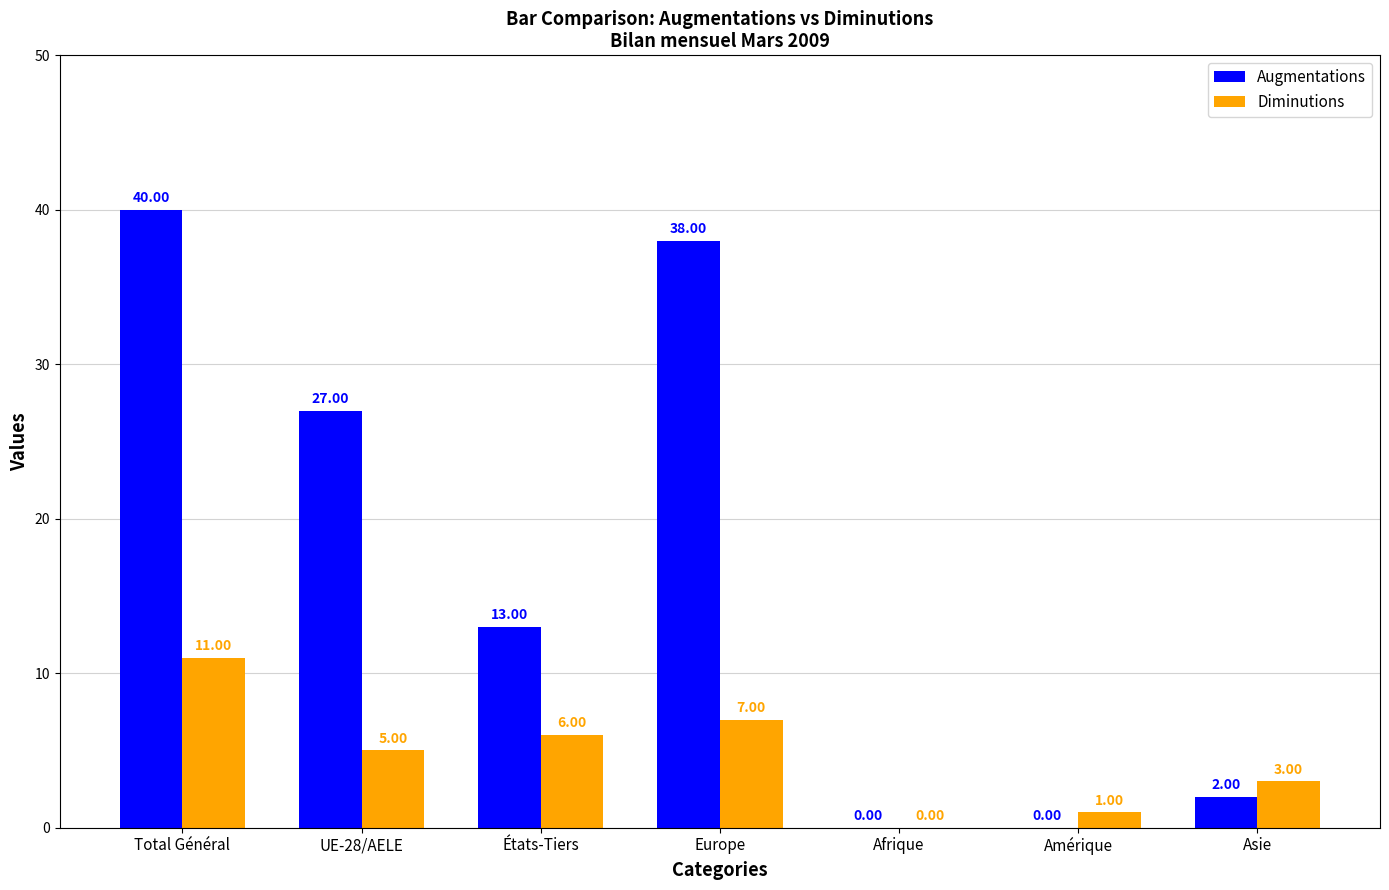

How many positive values does the Augmentations series have?

5